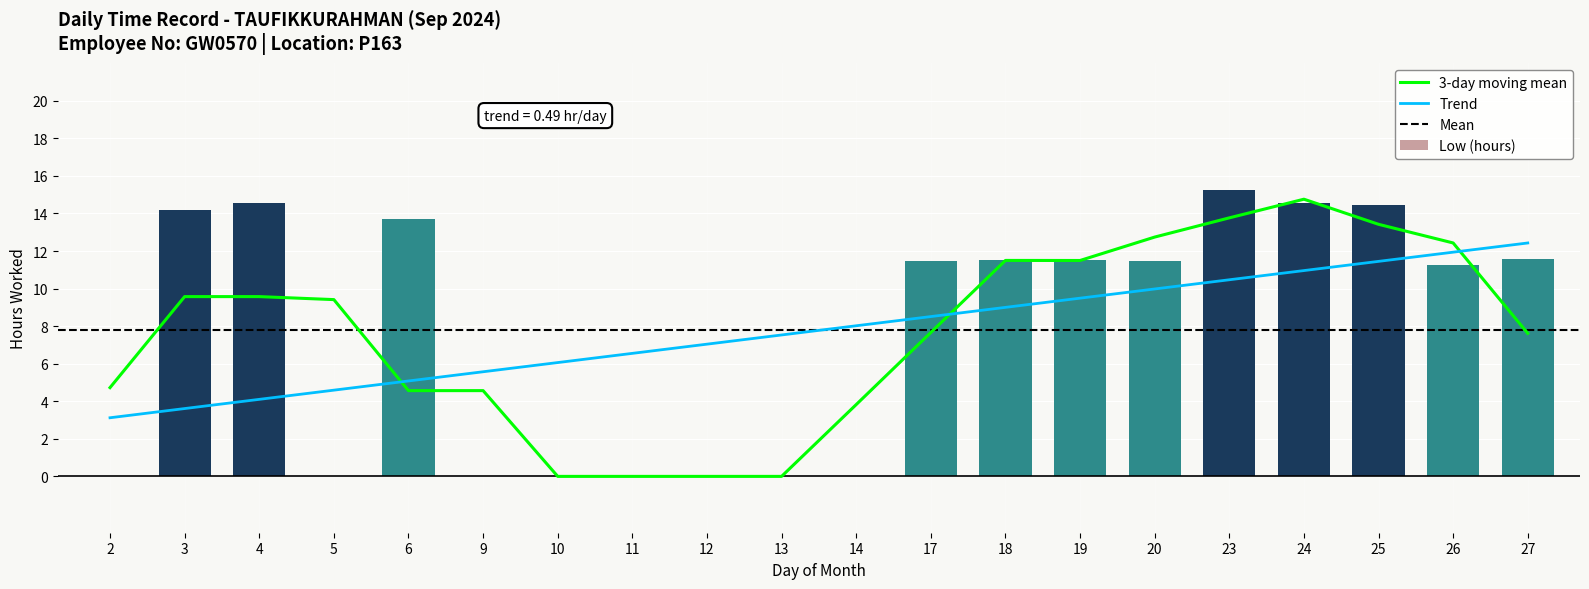

Rank the categories by value from lowest to highest.

2, 5, 9, 10, 11, 12, 13, 14, 26, 20, 17, 19, 18, 27, 6, 3, 25, 4, 24, 23